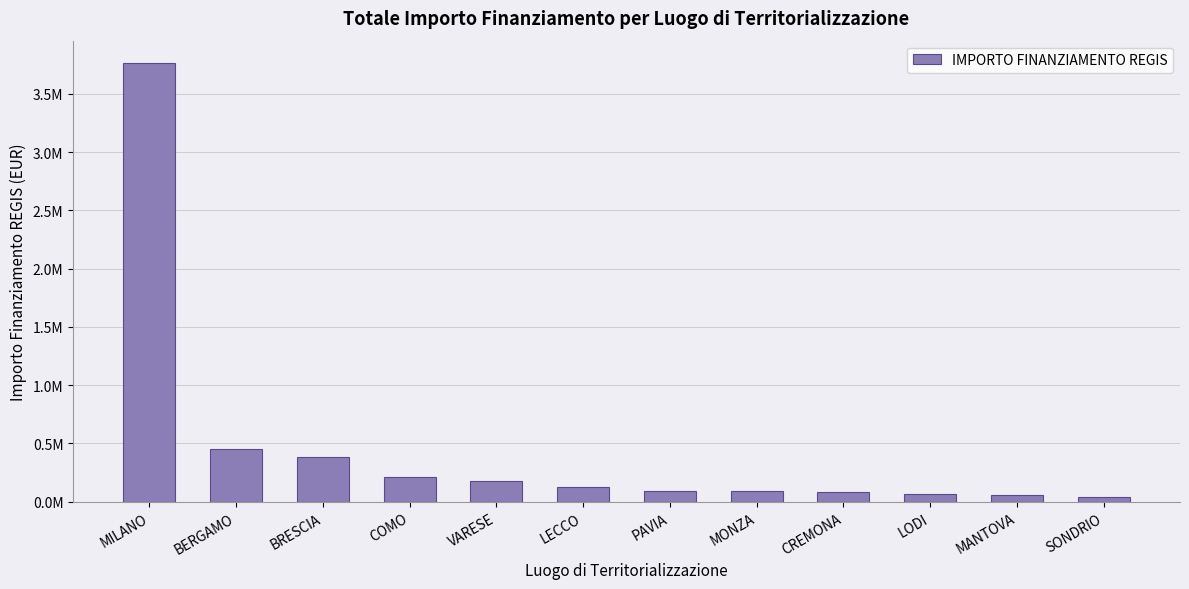

Which has a higher value, MONZA or BRESCIA?

BRESCIA